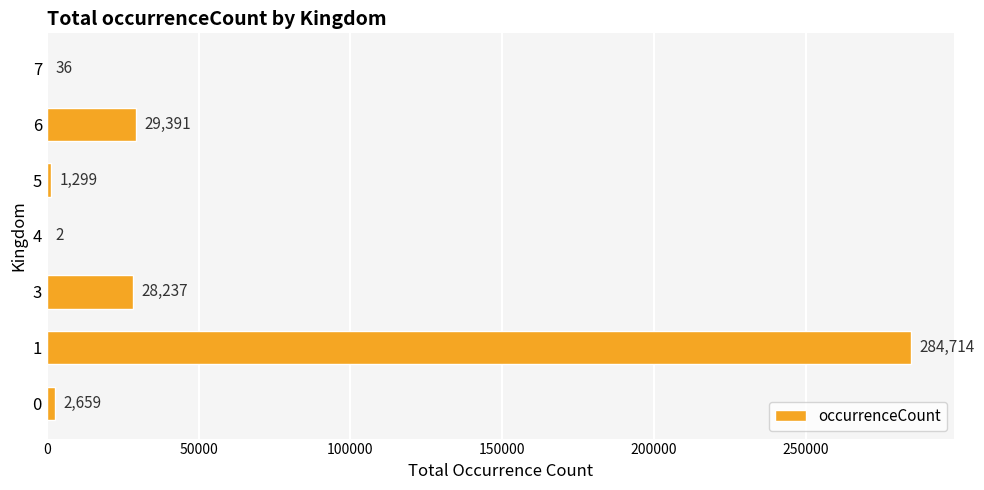

True or false: the data shows 29391 at 6.

True